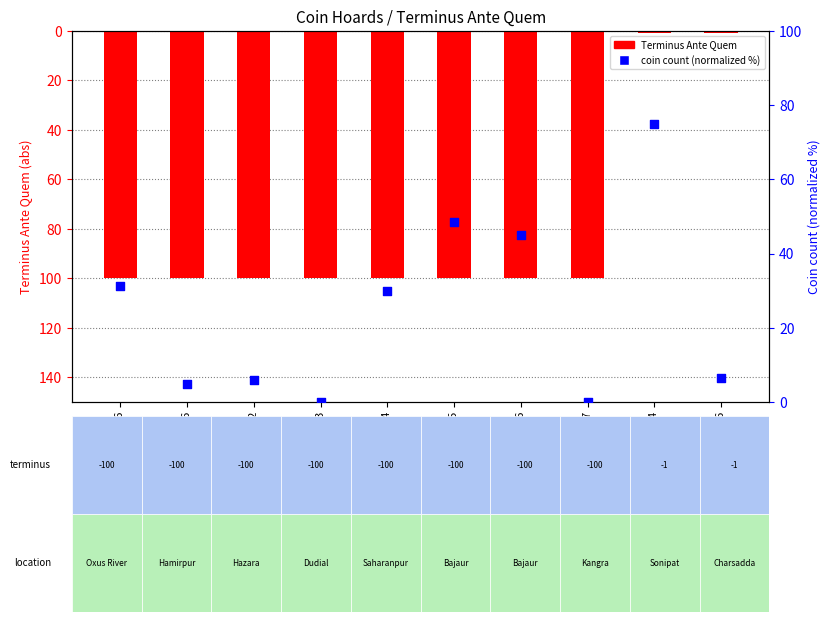

Which series has the widest spread of Y values?

Terminus Ante Quem